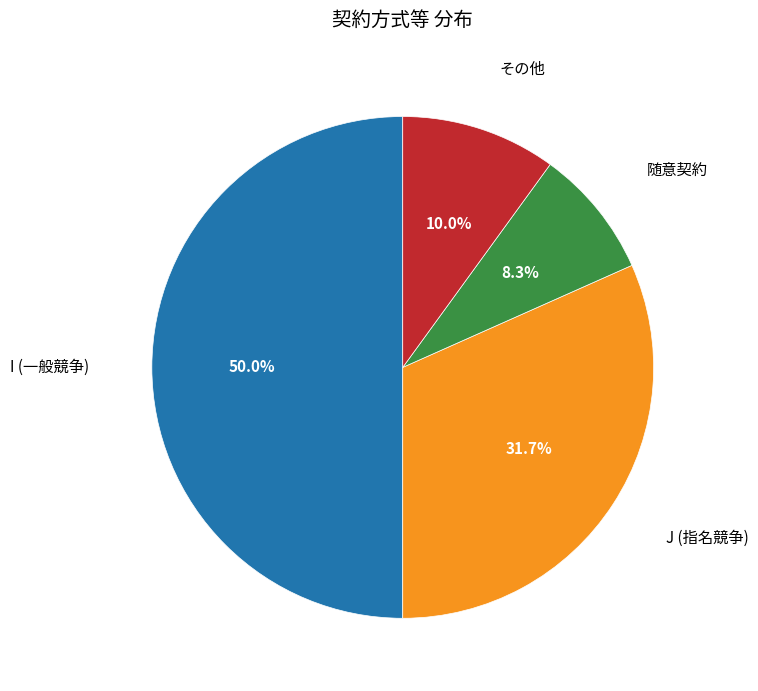

Does 随意契約 represent more than half of the total?

No